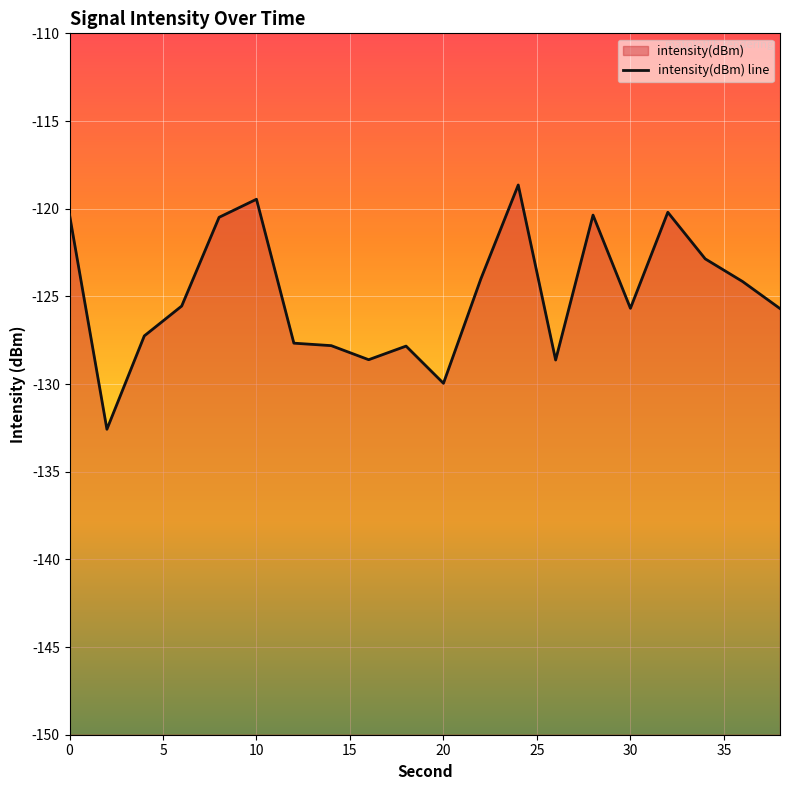

What is the change in value from 10 to 38?

-6.2